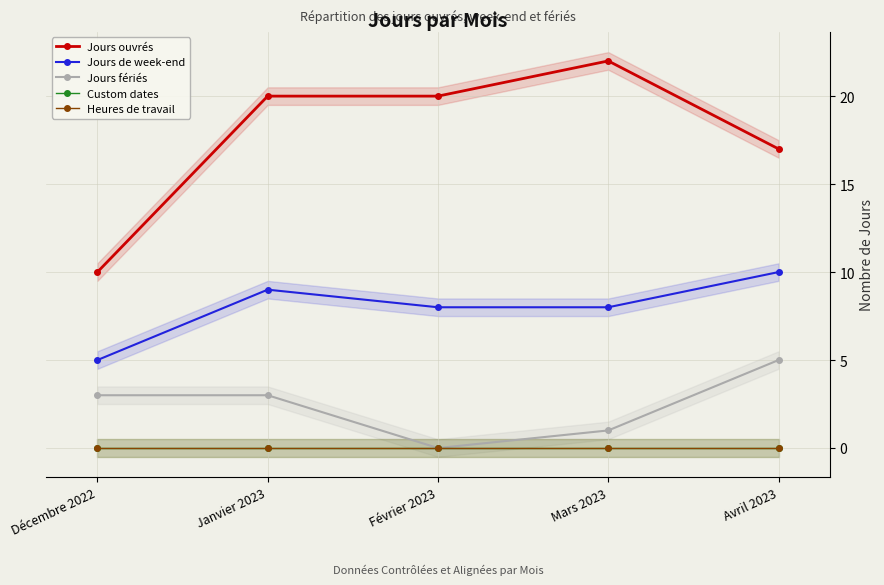

Reading right to left, what are all the values shown in this chart?

Jours ouvrés: 17	22	20	20	10
Jours de week-end: 10	8	8	9	5
Jours fériés: 5	1	0	3	3
Custom dates: 0	0	0	0	0
Heures de travail: 0	0	0	0	0